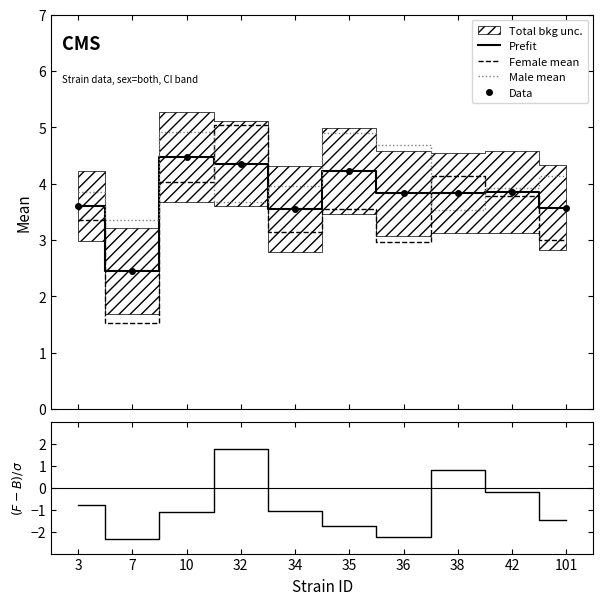

What is the minimum value shown in the chart?

-2.4